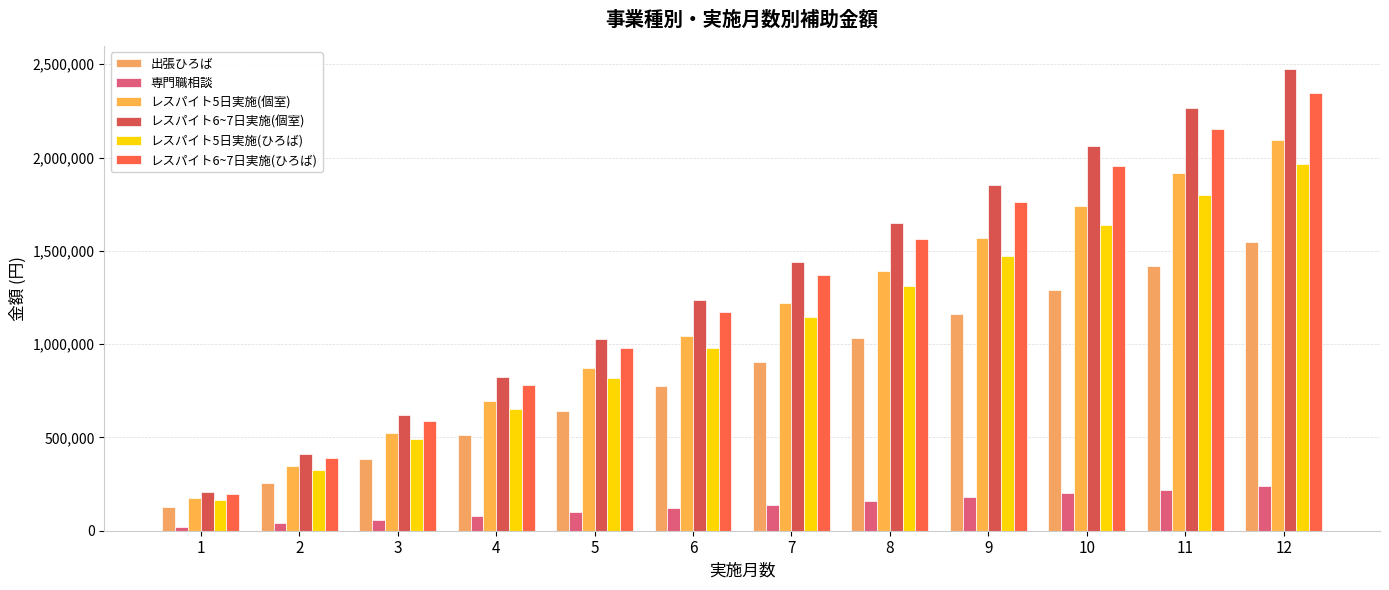

What is the smallest value displayed?

20000